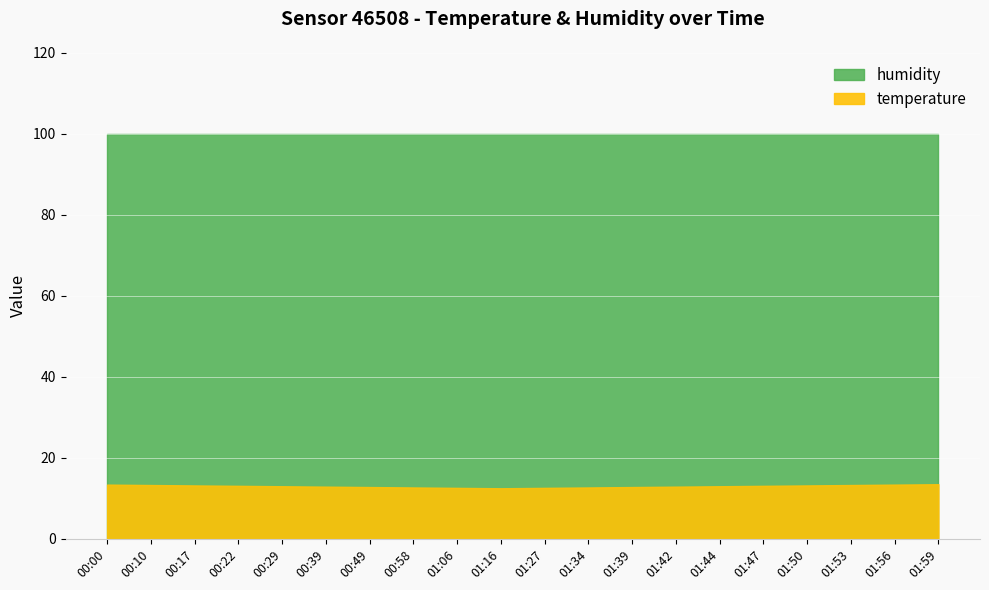

Is the value of humidity at 01:44 greater than the value of temperature at 01:34?

Yes